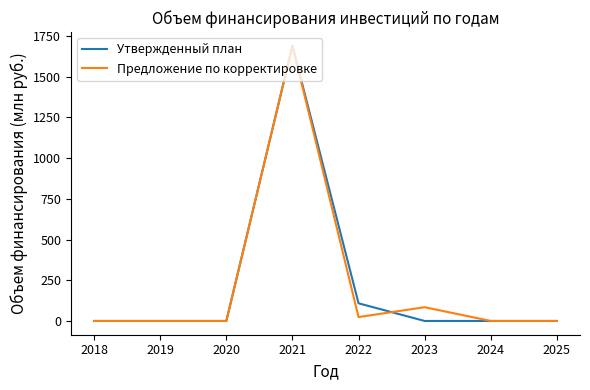

In Предложение по корректировке, how many points are higher than both neighbors (excluding endpoints)?

2